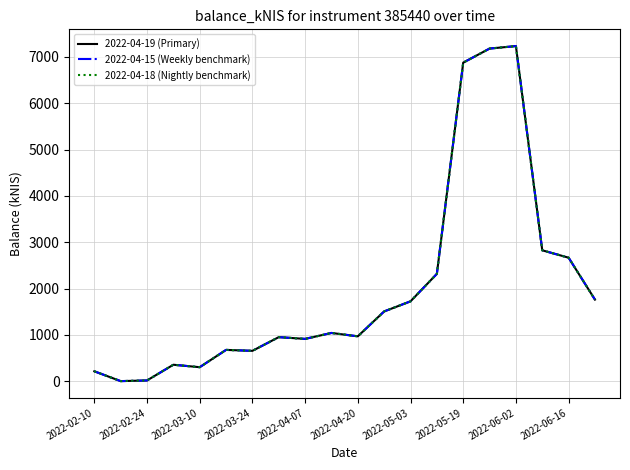

Does the chart display data point markers on the line(s)?

No